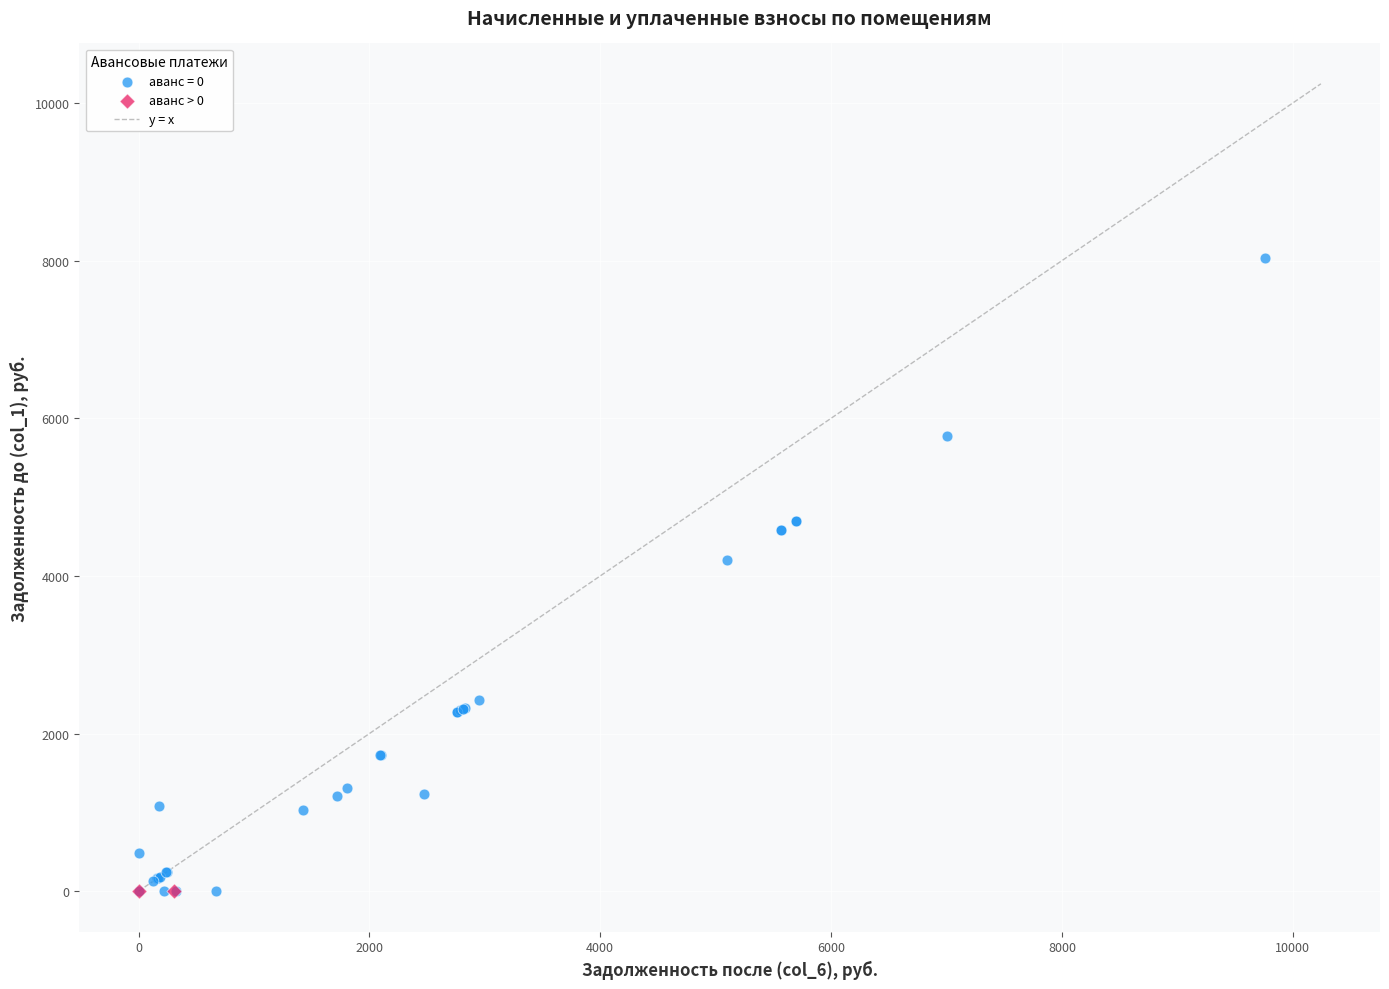

Which series contains the highest Y value?

аванс = 0